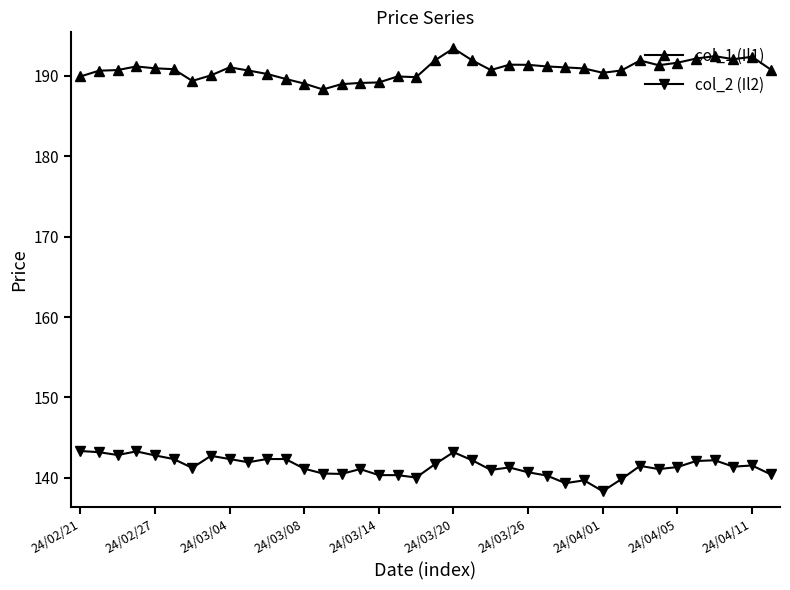

What is the average value of the col_2 (Il2) series?

141.4